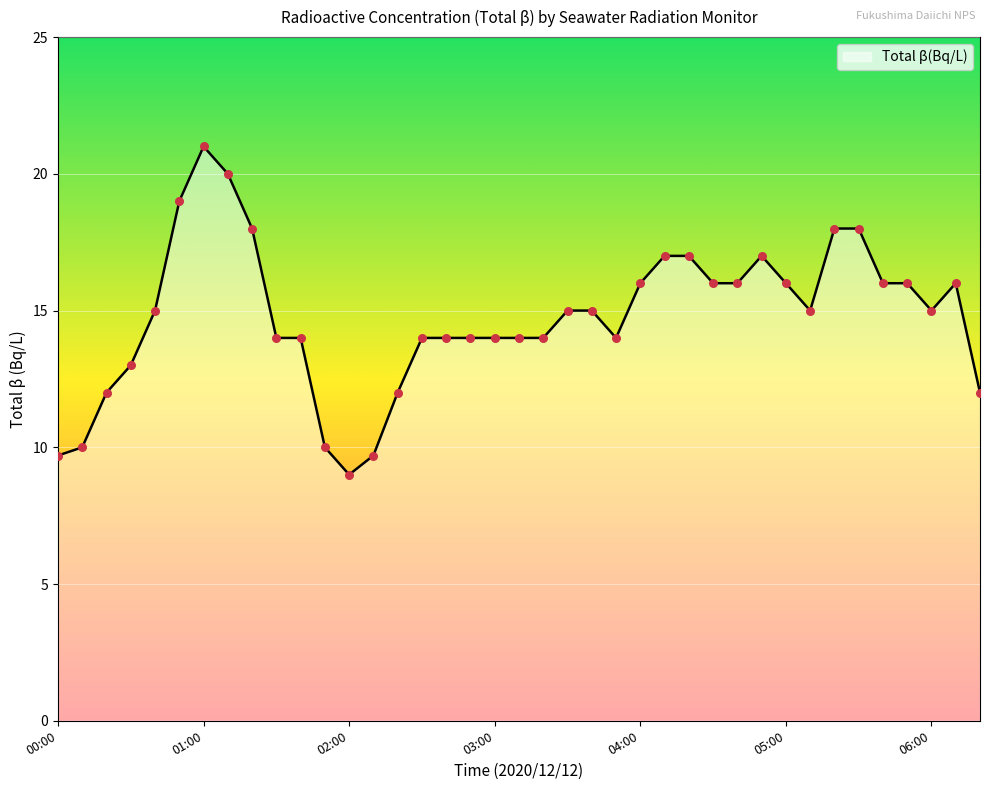

What is the difference between the maximum and minimum values?

12.0